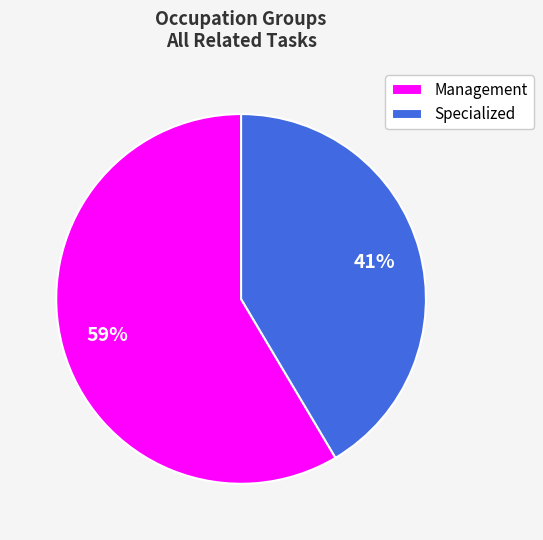

How many segments does this pie chart have?

2